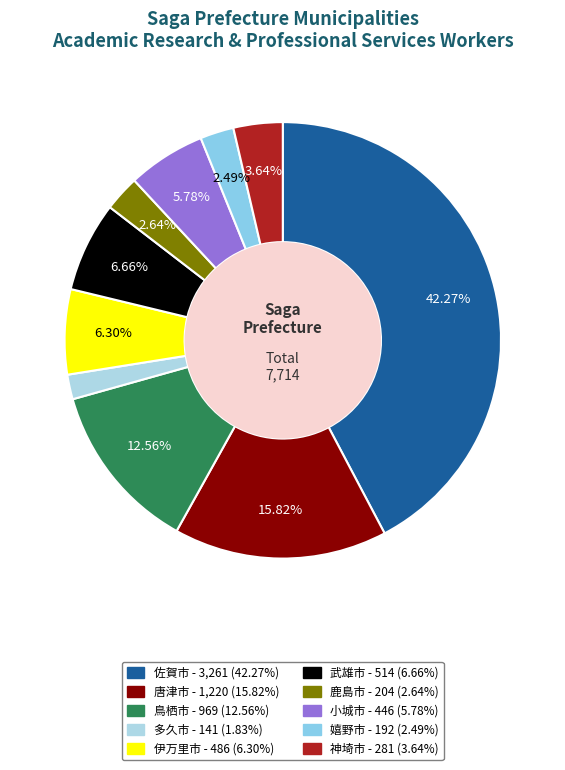

Does 鳥栖市 account for over 50% of the chart?

No